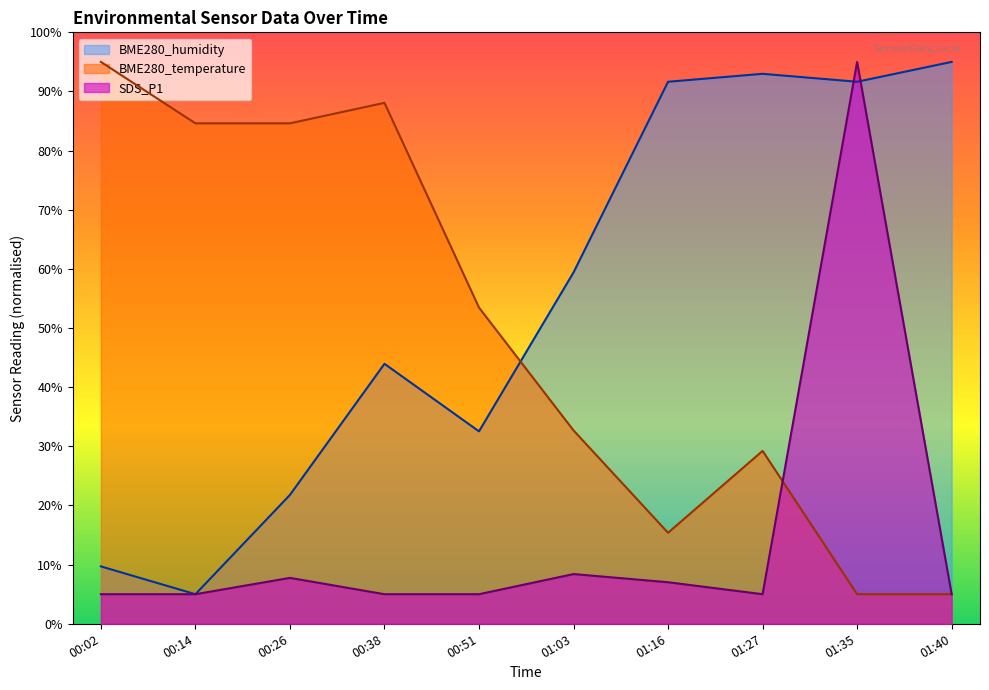

Where is the first local maximum for SDS_P1?

00:26